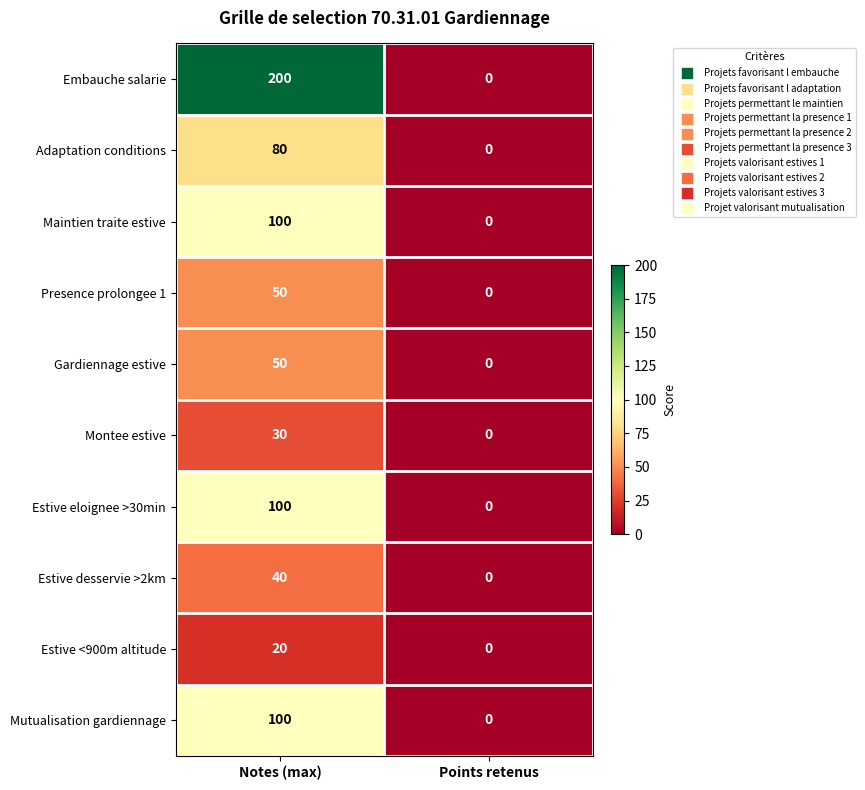

List the labels in order of Estive eloignee >30min value, largest first.

Notes (max), Points retenus